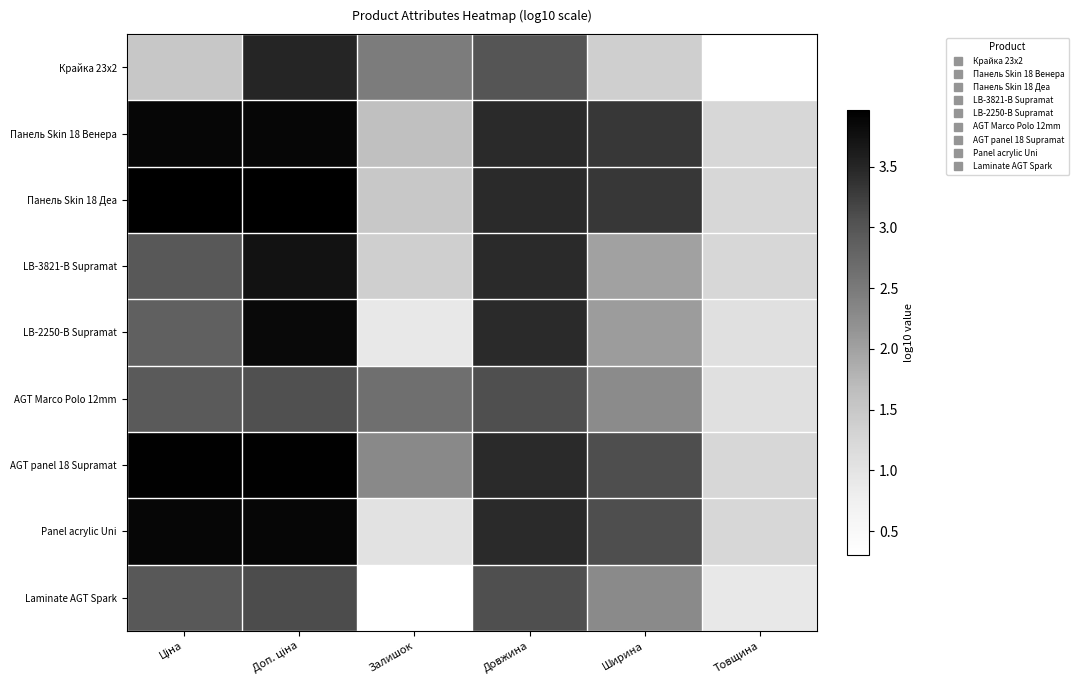

At which category is the sum across all series the highest?

Доп. ціна